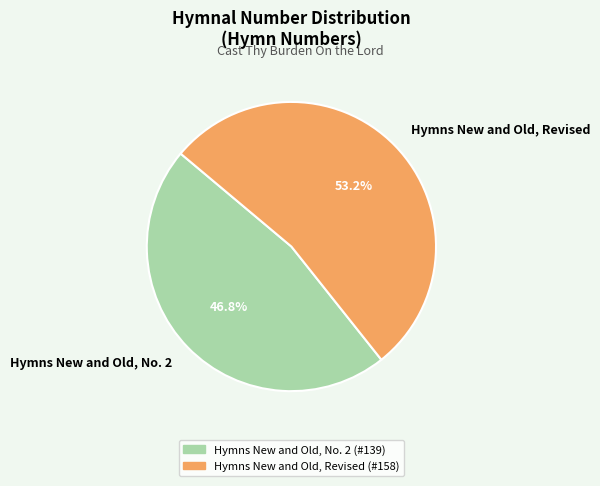

How many slices are in this pie chart?

2